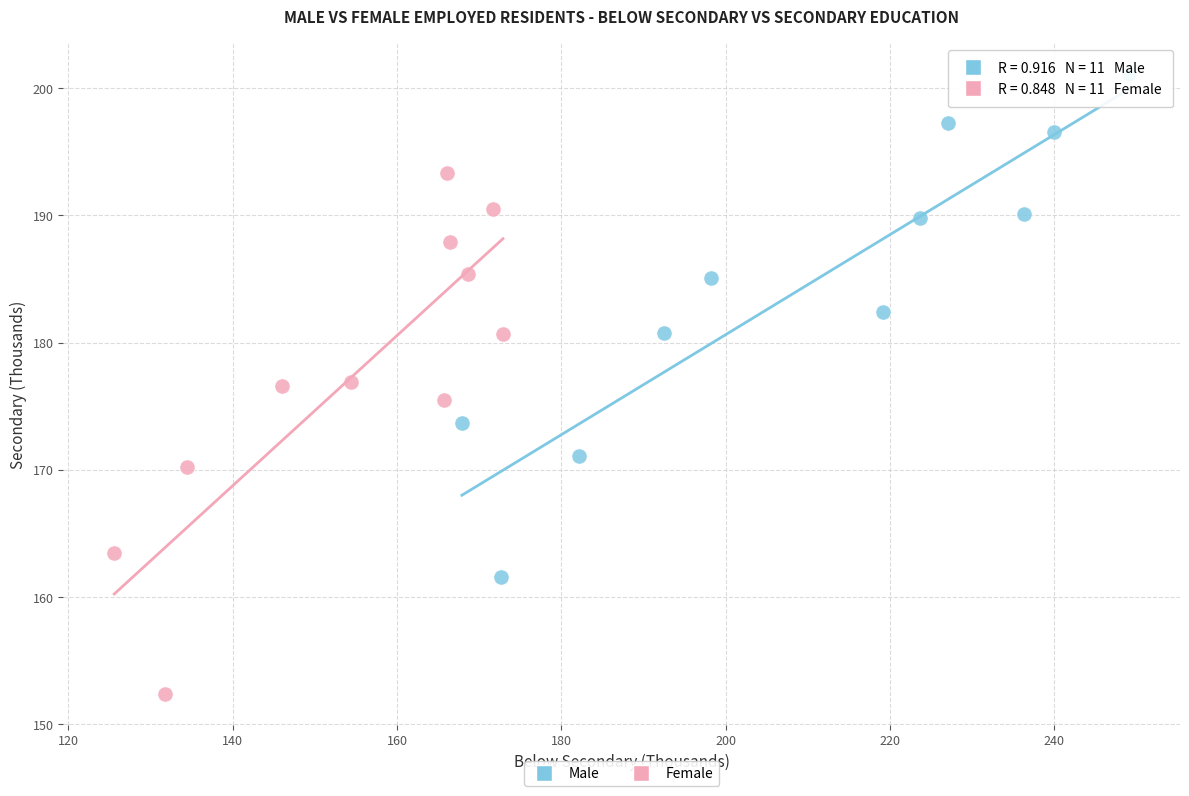

Which series contains the lowest Y value?

Female